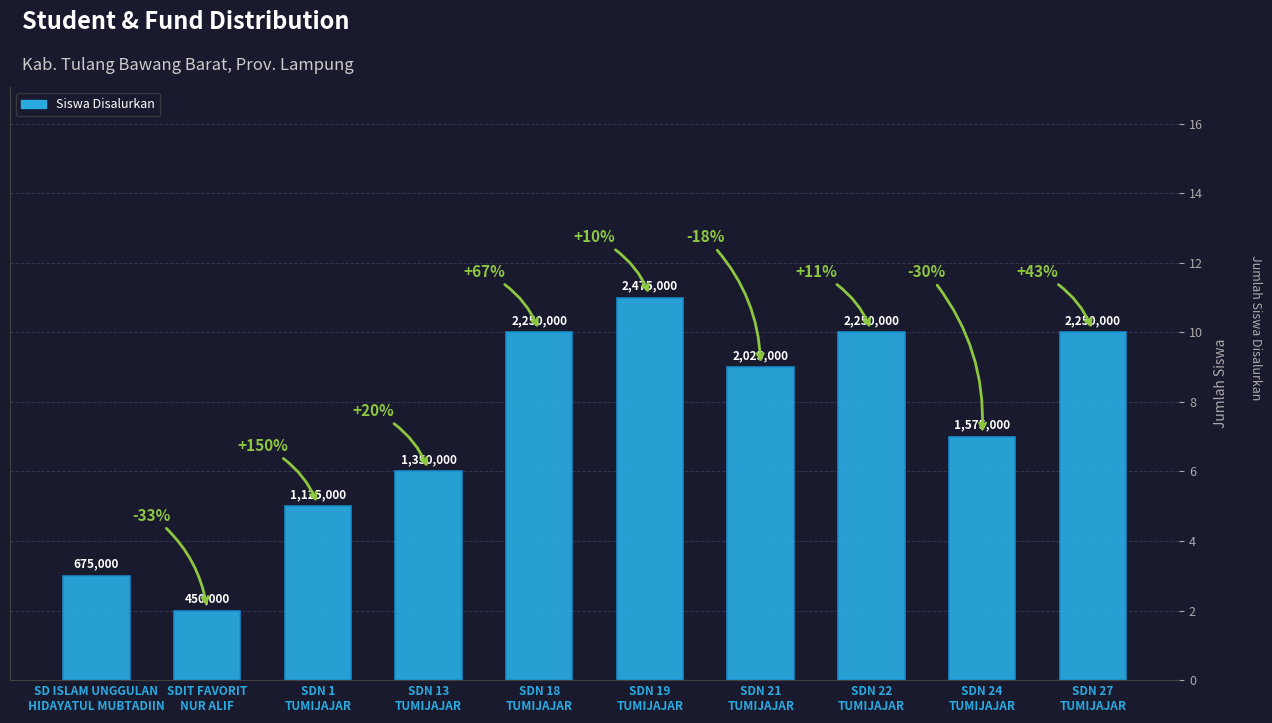

List the labels in order of value, largest first.

SDN 19
TUMIJAJAR, SDN 18
TUMIJAJAR, SDN 22
TUMIJAJAR, SDN 27
TUMIJAJAR, SDN 21
TUMIJAJAR, SDN 24
TUMIJAJAR, SDN 13
TUMIJAJAR, SDN 1
TUMIJAJAR, SD ISLAM UNGGULAN
HIDAYATUL MUBTADIIN, SDIT FAVORIT
NUR ALIF